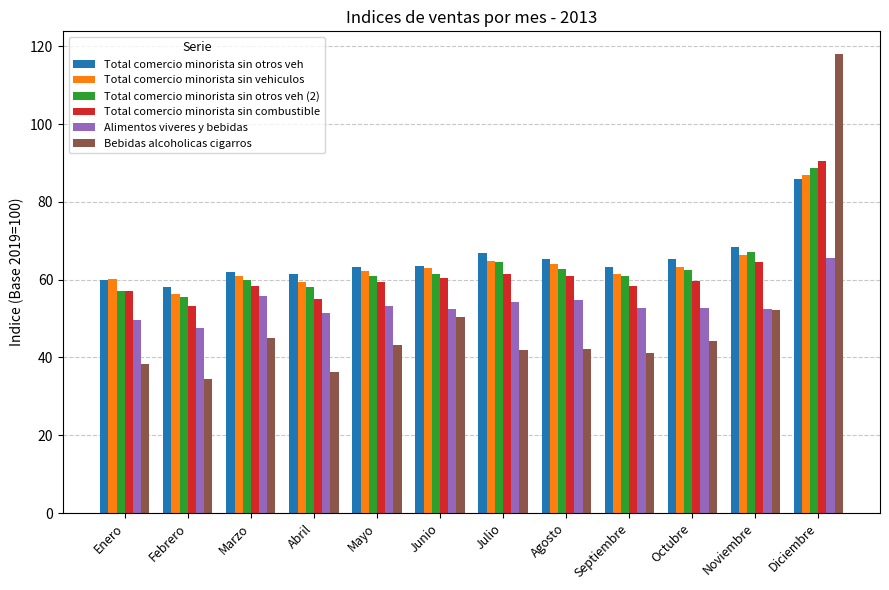

What is the label of the 5th bar from the left?

Mayo